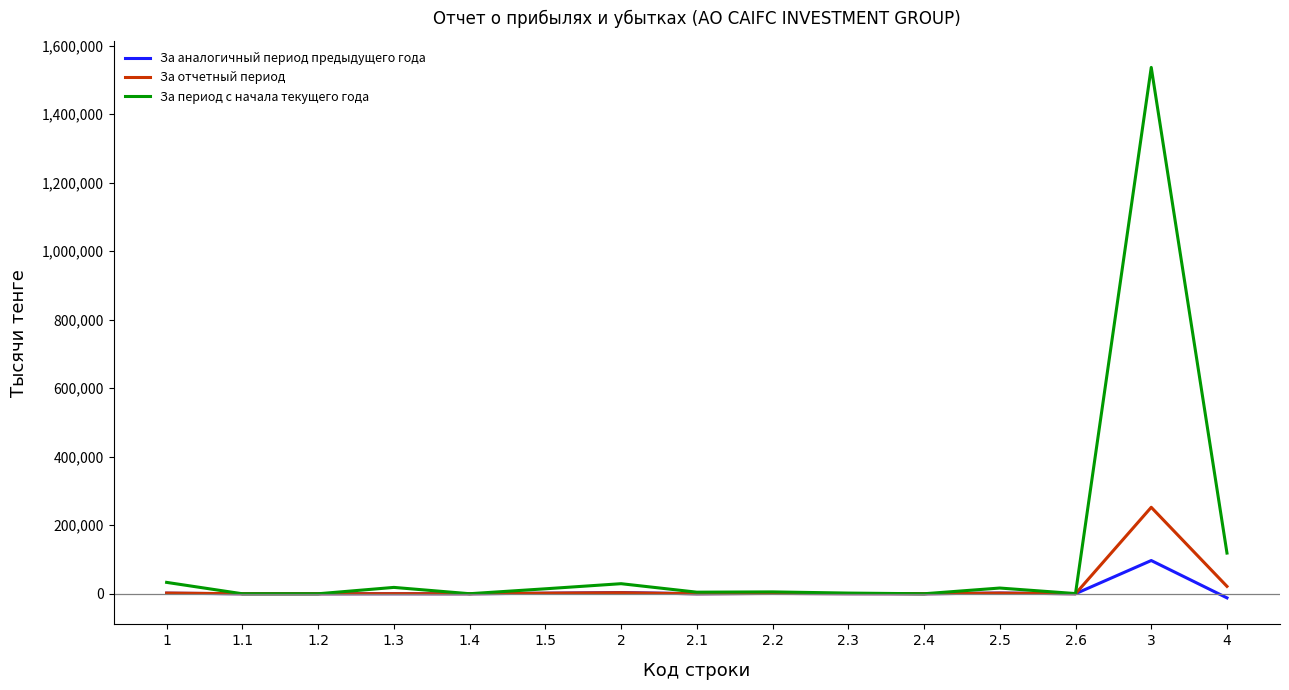

Which series has the largest total across all categories?

За период с начала текущего года